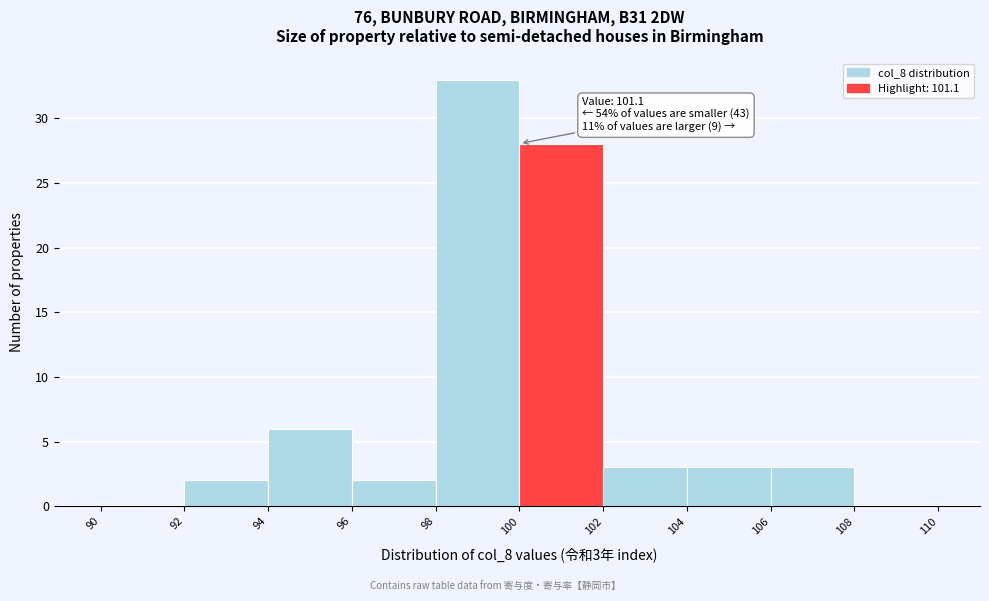

Which range on the x-axis has the tallest bar?

98 to 100